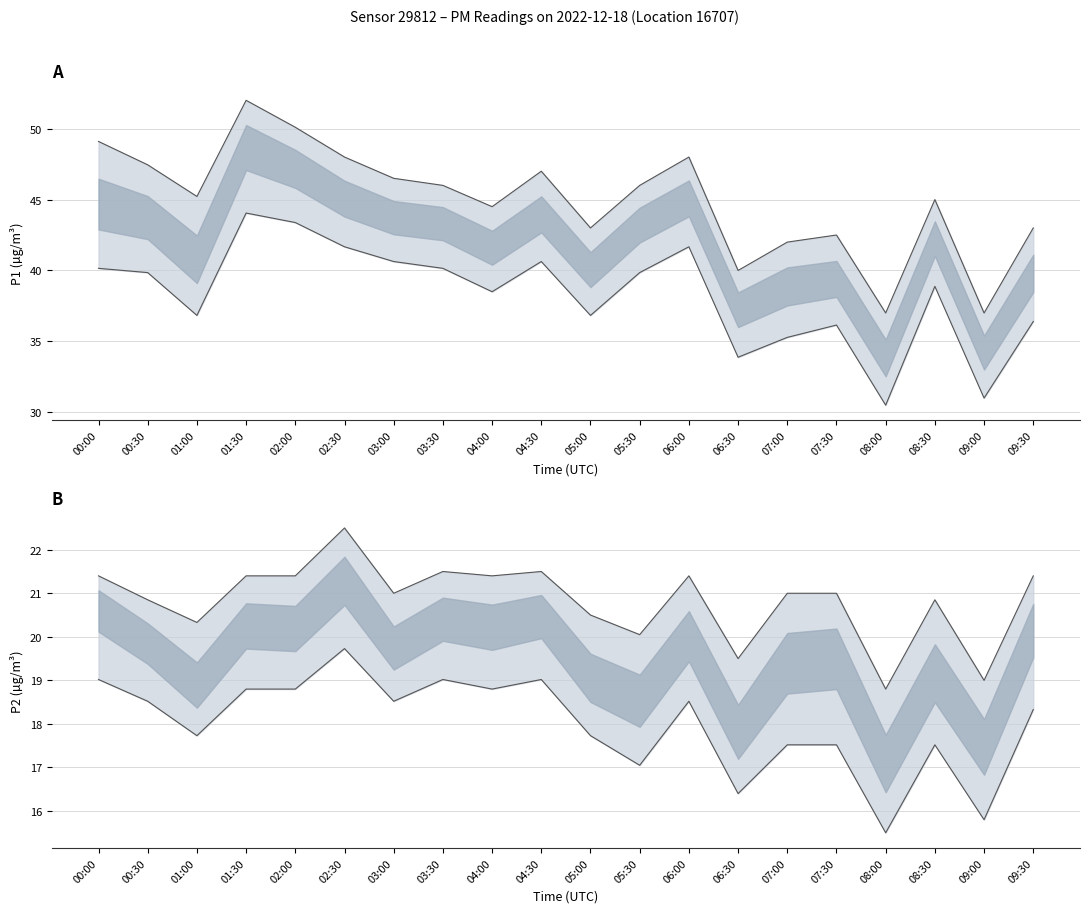

What is the label of the 2nd point from the right?

09:00